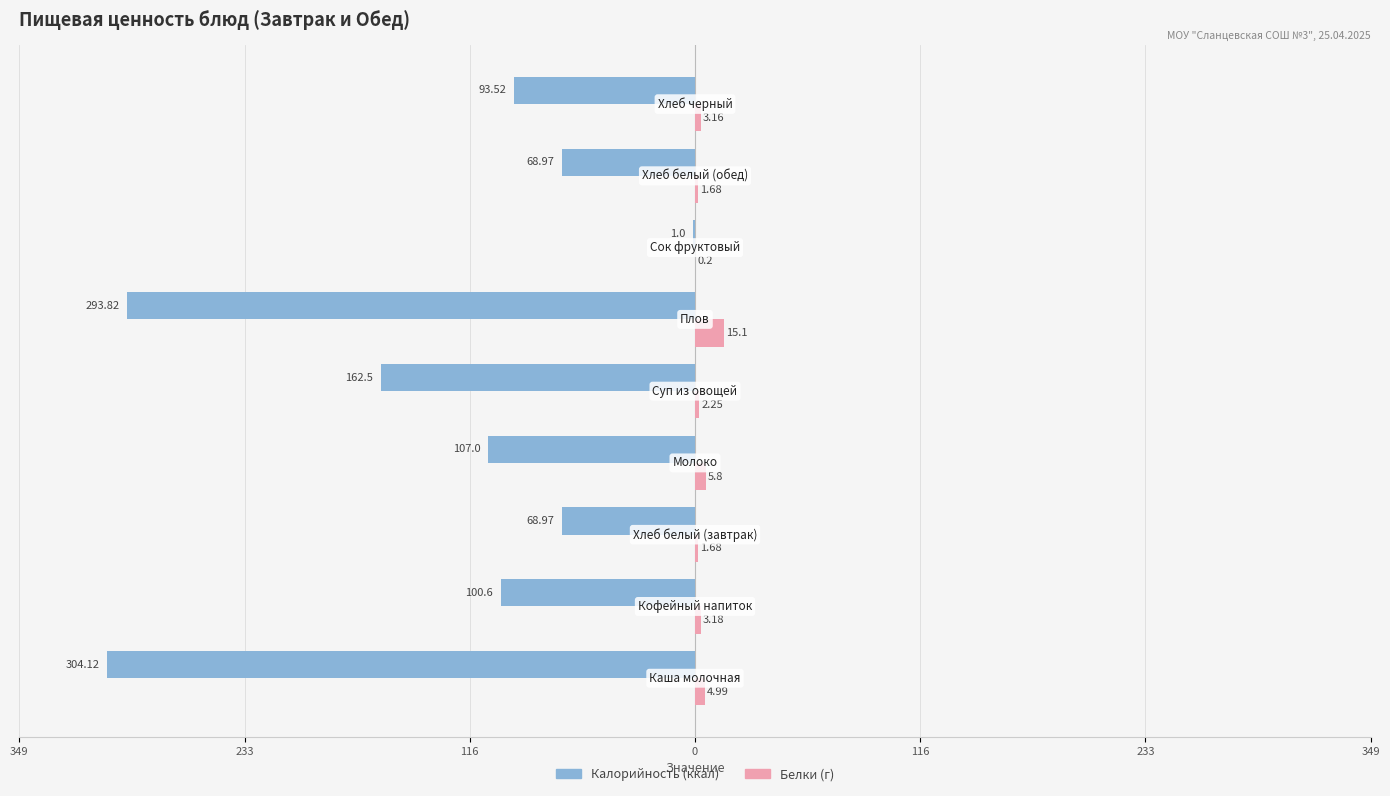

True or false: Белки has a value of 0.3 at 349.

False